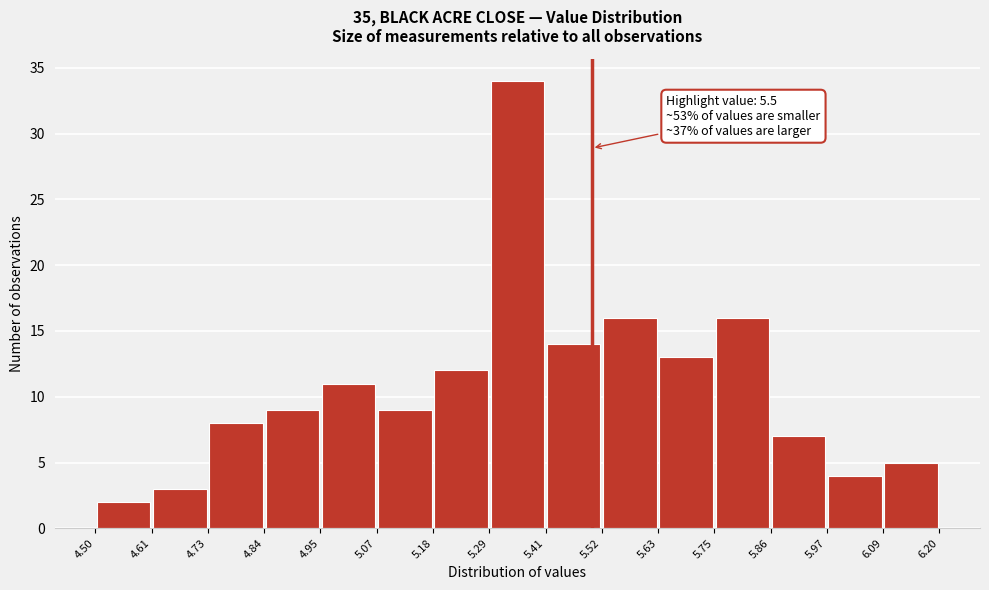

Which range on the x-axis has the tallest bar?

5.29 to 5.41